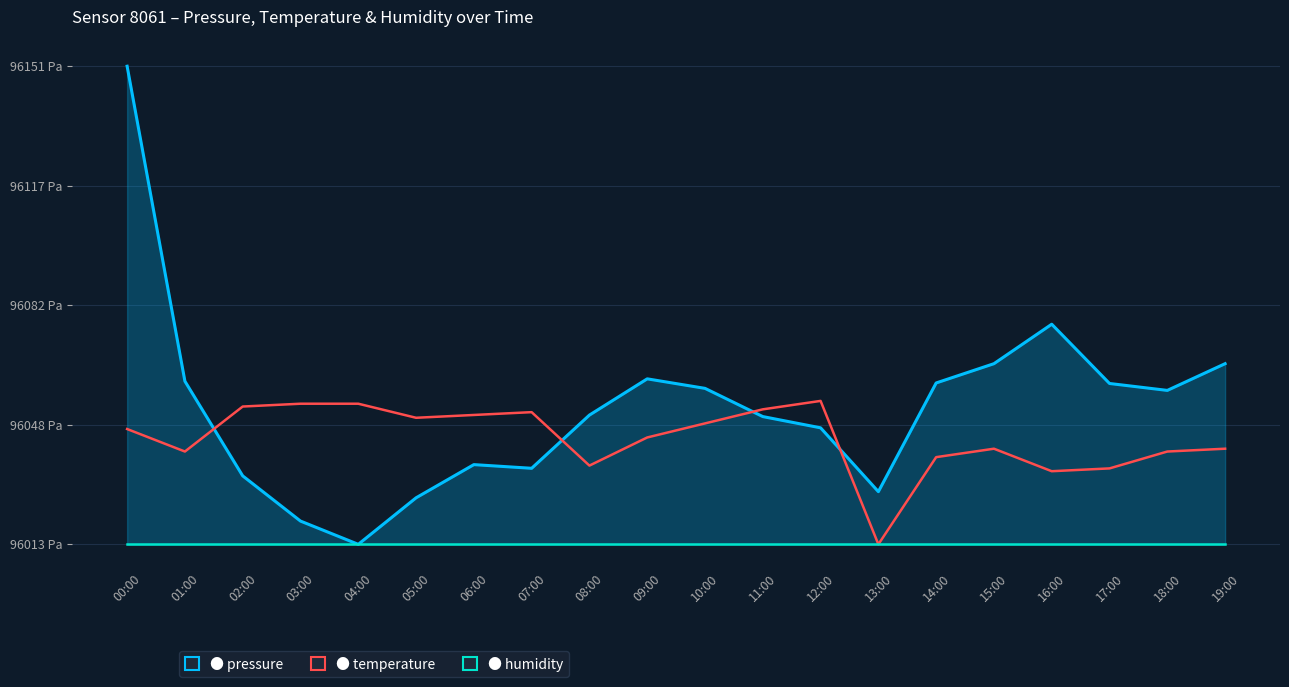

What is the smallest value displayed?

96013.0